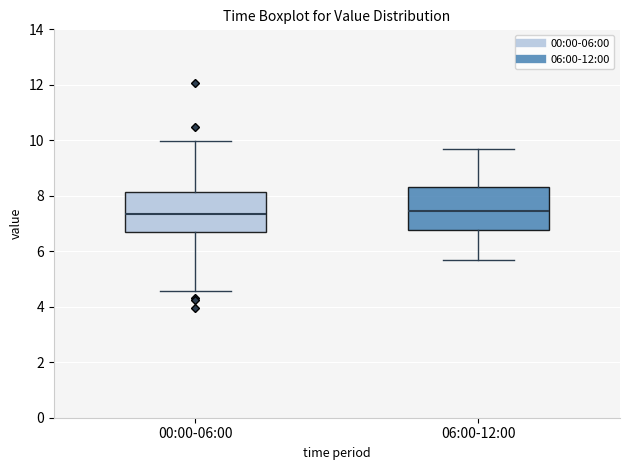

Reading left to right, transcribe this box plot: for each box, give where its median line is, the range the box spans, and where its two whiskers end, as read against the y-axis. The values are not printed on the chart, so give them approximately, as read against the axis.

00:00-06:00: median 7.4, box 6.6 to 8.2, whiskers 4.6 to 10.0
06:00-12:00: median 7.4, box 6.8 to 8.4, whiskers 5.8 to 9.8